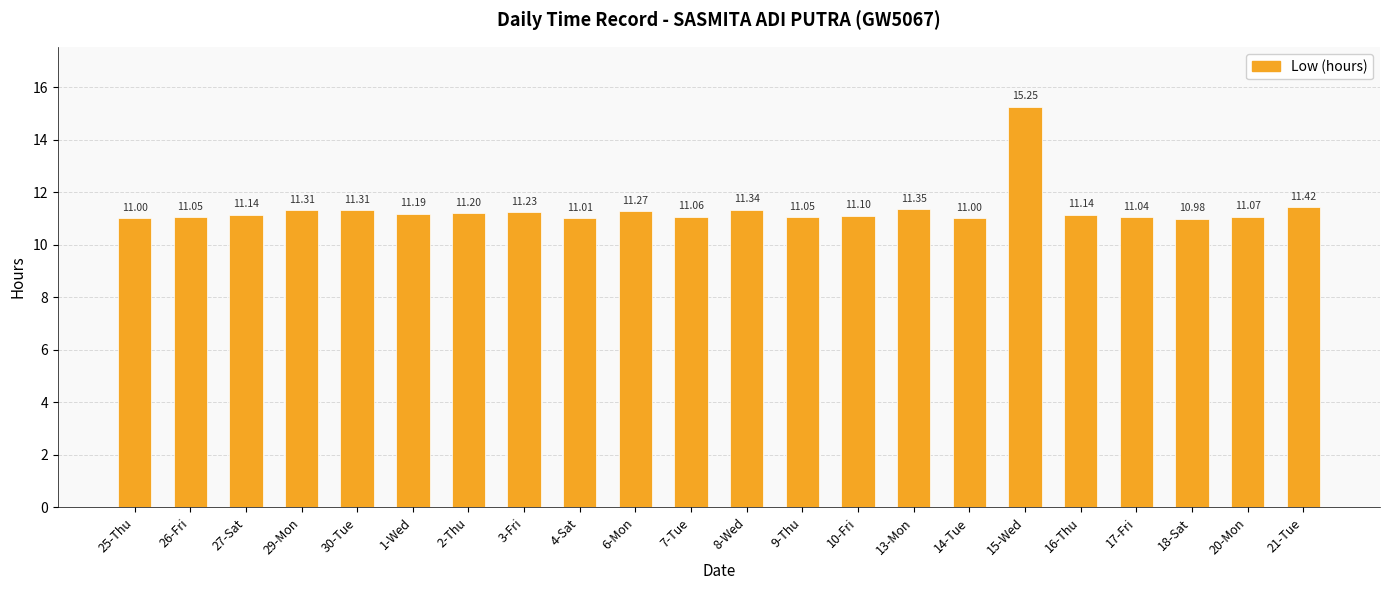

What is the label of the 16th bar from the right?

2-Thu